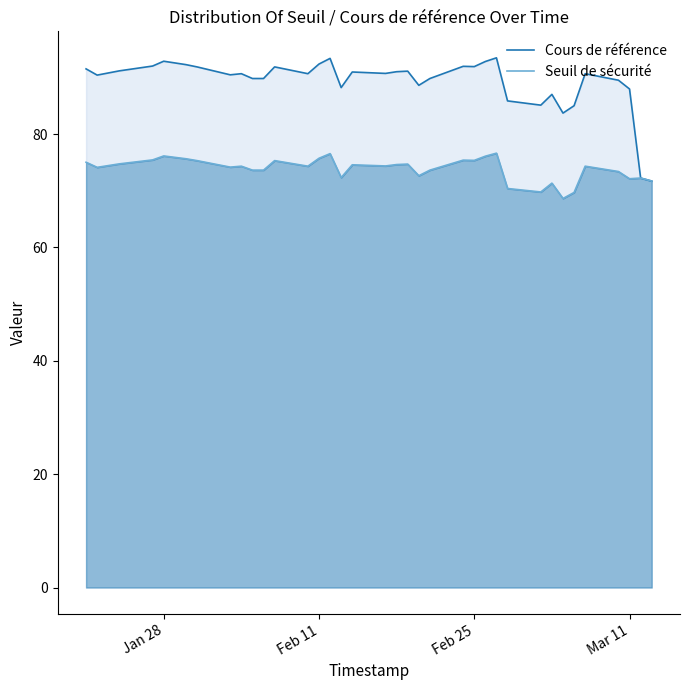

What is the difference between the maximum and minimum values in the Seuil de sécurité series?

8.0